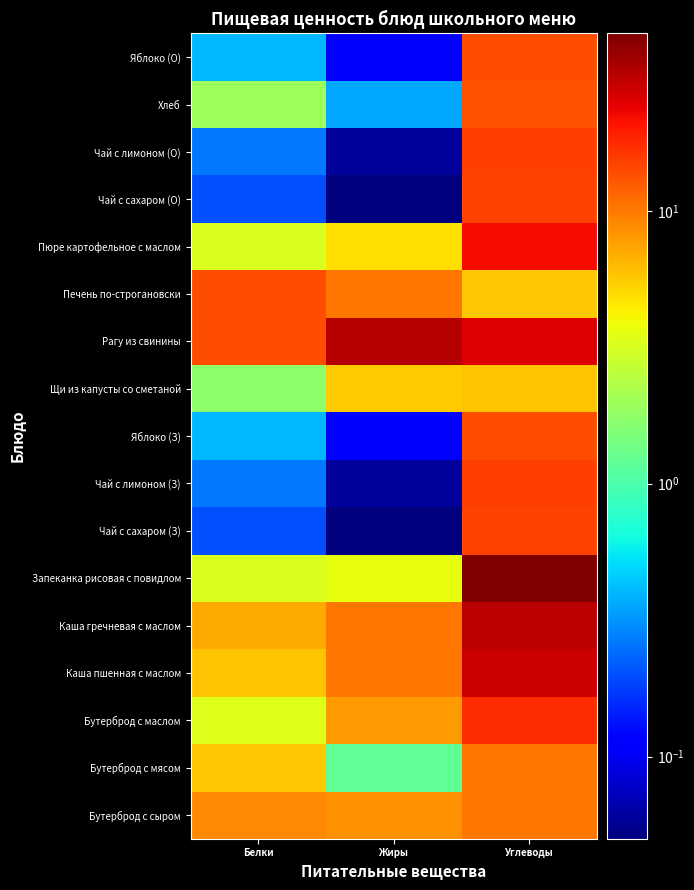

What is the difference between the highest and lowest values at Жиры?

31.9